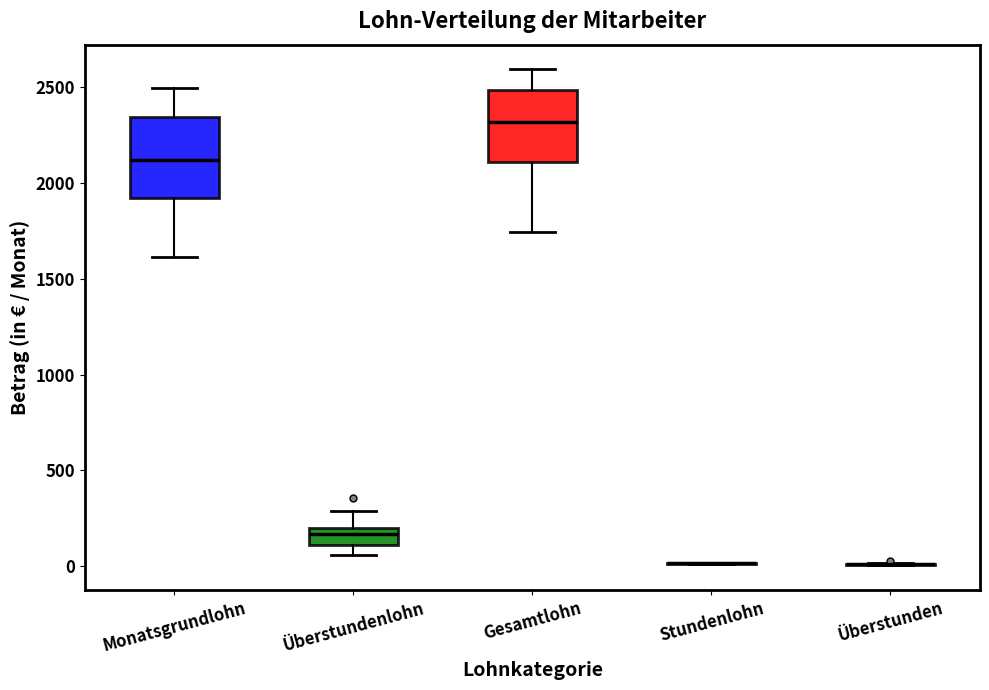

Reading left to right, read every box against the y-axis: the position of its median line, the range the box covers, and the ends of its whiskers. The values are not printed on the chart, so give them approximately, as read against the axis.

Monatsgrundlohn: median 2100, box 1900 to 2350, whiskers 1600 to 2500
Überstundenlohn: median 150, box 100 to 200, whiskers 50 to 300
Gesamtlohn: median 2300, box 2100 to 2500, whiskers 1750 to 2600
Stundenlohn: box collapsed to a line at 0, whiskers 0 to 0
Überstunden: box collapsed to a line at 0, whiskers 0 to 0